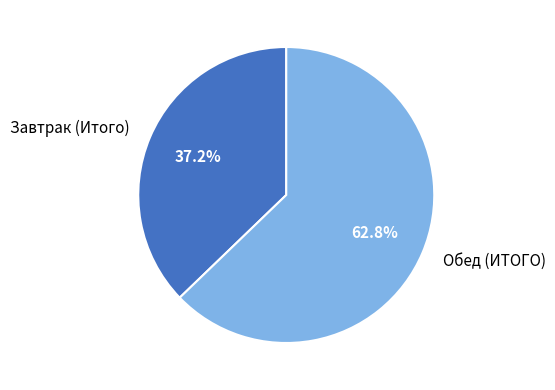

Approximately how many times larger is the value at Обед (ИТОГО) compared to Завтрак (Итого)?

1.7